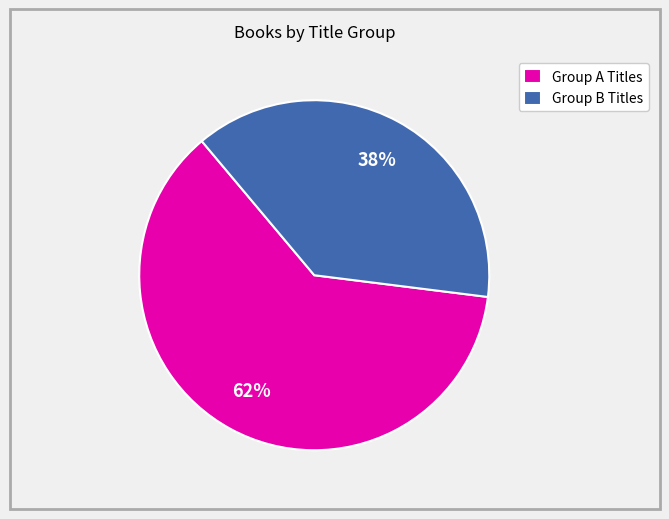

True or false: Group B Titles accounts for 38% of the total.

True